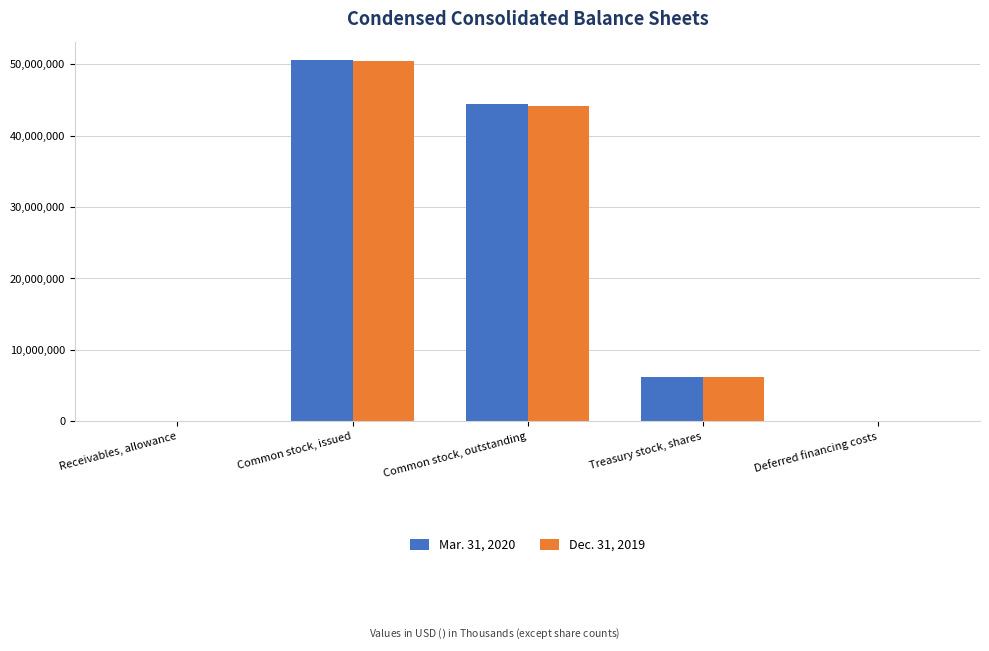

What is the spread (max minus min) of values at Treasury stock, shares?

22000